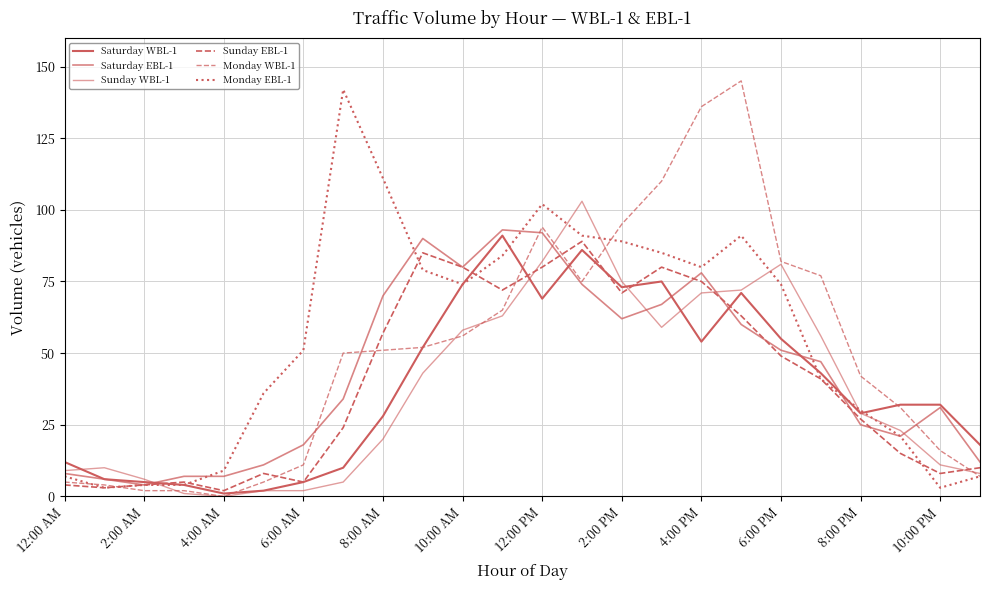

Is this an area chart (filled region under the line)?

No